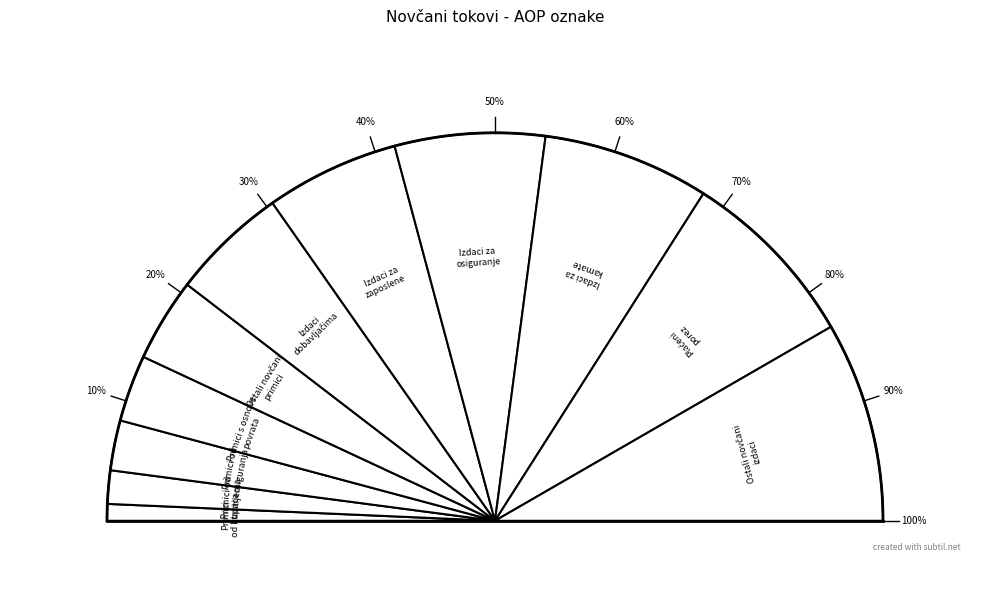

Is there any slice that represents more than half of the pie?

No